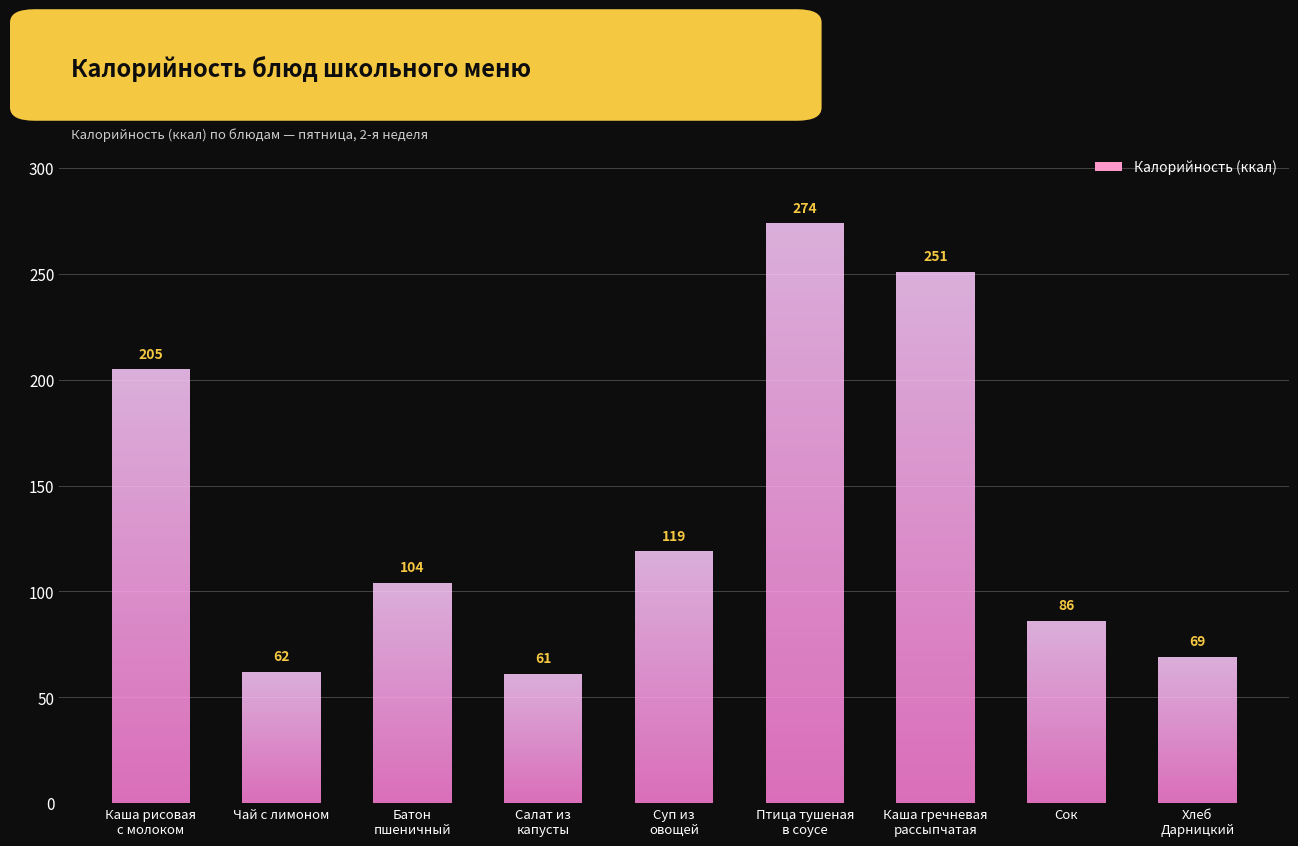

What is the label of the 3rd bar from the right?

Каша гречневая
рассыпчатая